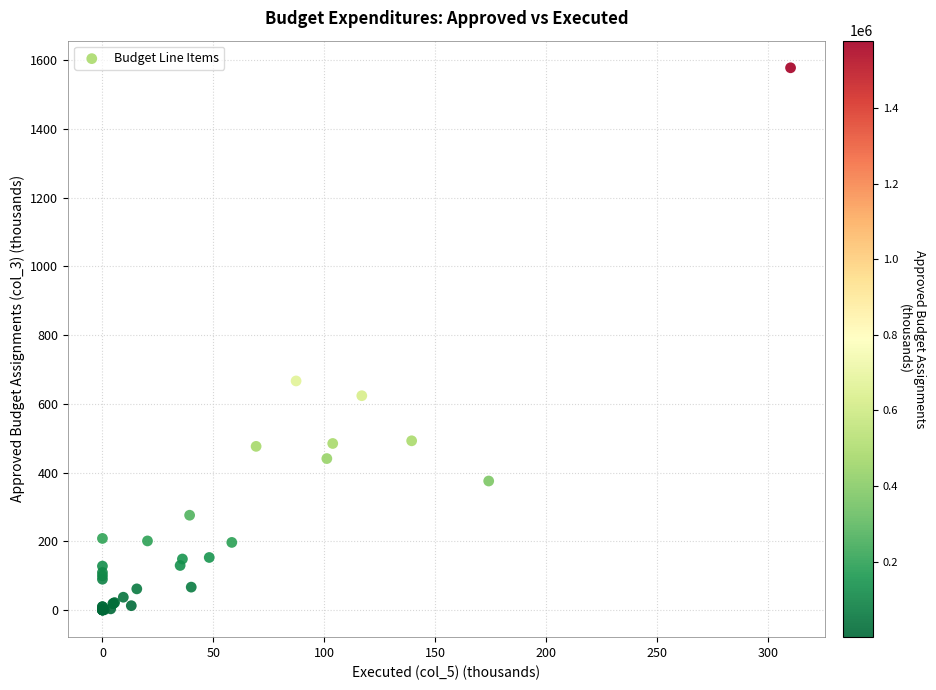

What Y value in the scatter plot is closest to 789?

667.0